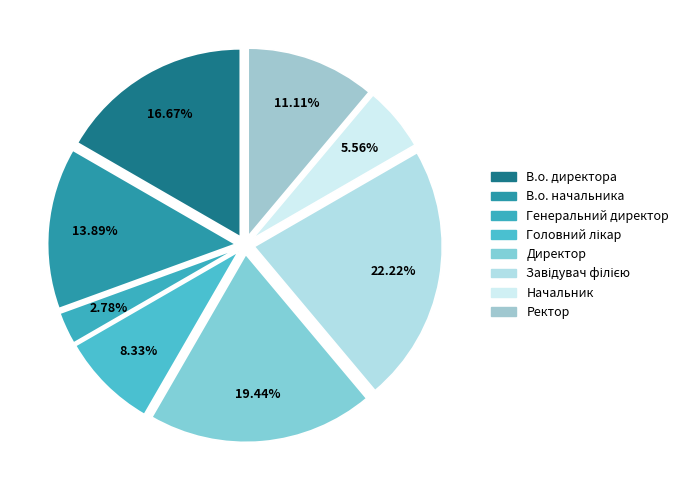

Count the number of slices in the pie.

8